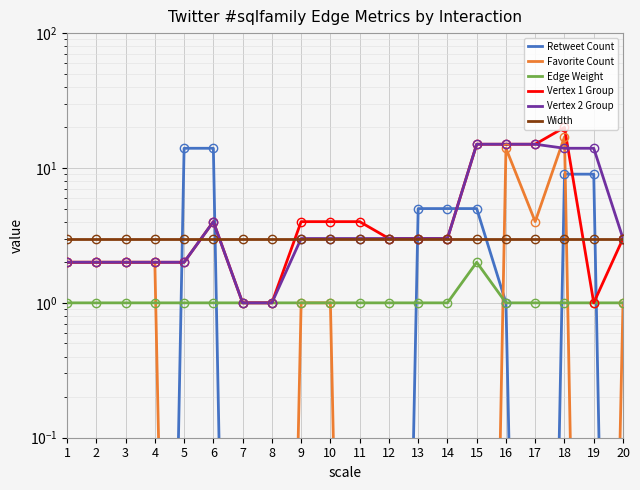

Reading right to left, list all the values displayed in this chart.

Retweet Count: 20=0.0	19=9.0	18=9.0	17=0.0	16=1.0	15=5.0	14=5.0	13=5.0	12=0.0	11=0.0	10=0.0	9=0.0	8=0.0	7=0.0	6=14.0	5=14.0	4=0.0	3=0.0	2=0.0	1=0.0
Favorite Count: 20=1.0	19=0.0	18=17.0	17=4.0	16=14.0	15=0.0	14=0.0	13=0.0	12=0.0	11=0.0	10=1.0	9=1.0	8=0.0	7=0.0	6=0.0	5=0.0	4=2.0	3=2.0	2=2.0	1=2.0
Edge Weight: 20=1.0	19=1.0	18=1.0	17=1.0	16=1.0	15=2.0	14=1.0	13=1.0	12=1.0	11=1.0	10=1.0	9=1.0	8=1.0	7=1.0	6=1.0	5=1.0	4=1.0	3=1.0	2=1.0	1=1.0
Vertex 1 Group: 20=3.0	19=1.0	18=20.0	17=15.0	16=15.0	15=15.0	14=3.0	13=3.0	12=3.0	11=4.0	10=4.0	9=4.0	8=1.0	7=1.0	6=4.0	5=2.0	4=2.0	3=2.0	2=2.0	1=2.0
Vertex 2 Group: 20=3.0	19=14.0	18=14.0	17=15.0	16=15.0	15=15.0	14=3.0	13=3.0	12=3.0	11=3.0	10=3.0	9=3.0	8=1.0	7=1.0	6=4.0	5=2.0	4=2.0	3=2.0	2=2.0	1=2.0
Width: 20=3.0	19=3.0	18=3.0	17=3.0	16=3.0	15=3.0	14=3.0	13=3.0	12=3.0	11=3.0	10=3.0	9=3.0	8=3.0	7=3.0	6=3.0	5=3.0	4=3.0	3=3.0	2=3.0	1=3.0